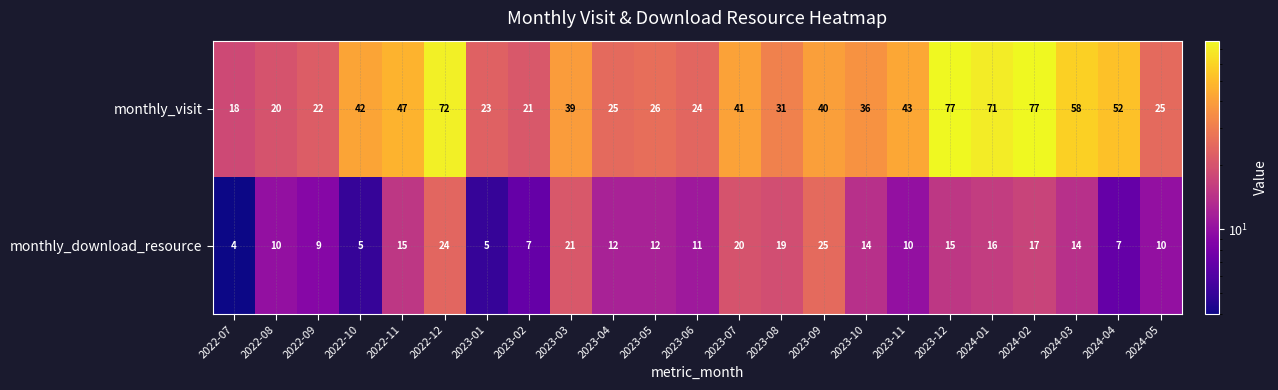

Which series changed the most between 2022-12 and 2023-02?

monthly_visit